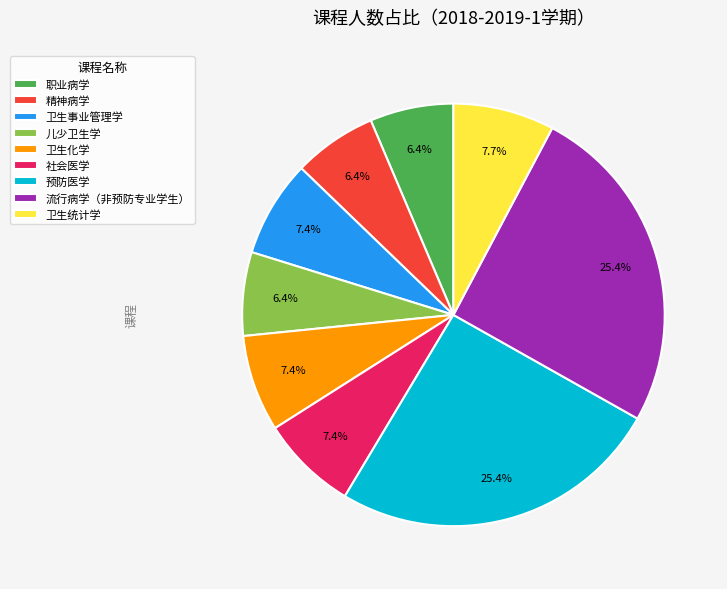

True or false: 卫生事业管理学 accounts for 1% of the total.

False